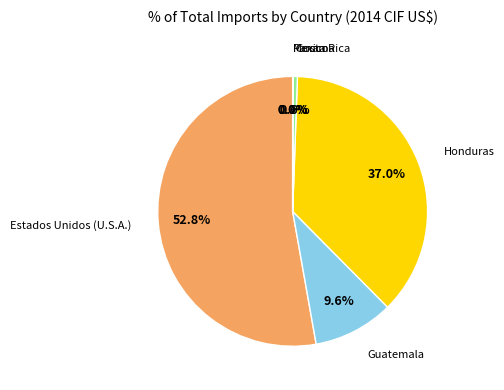

Is there a majority slice in this chart?

Yes